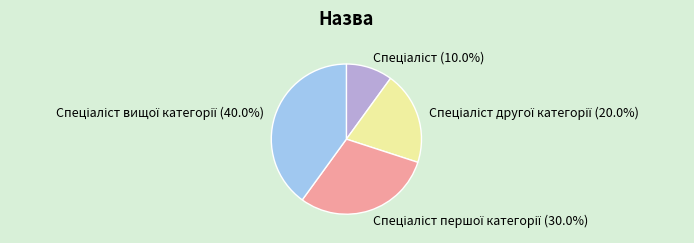

Does any single category account for the majority?

No